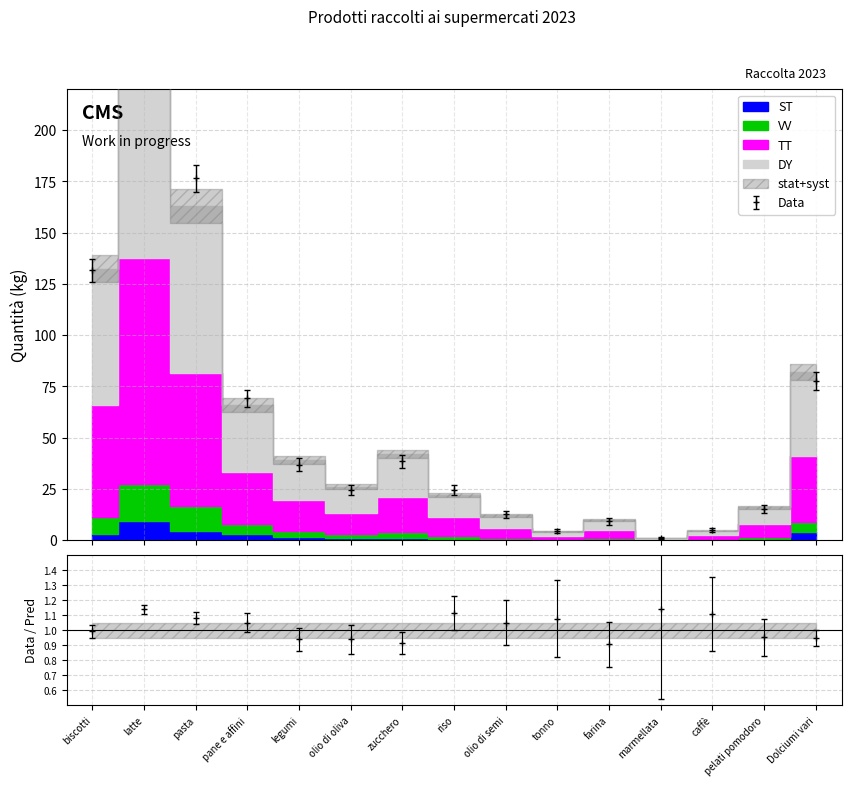

Where does the DY series first go above 27?

biscotti